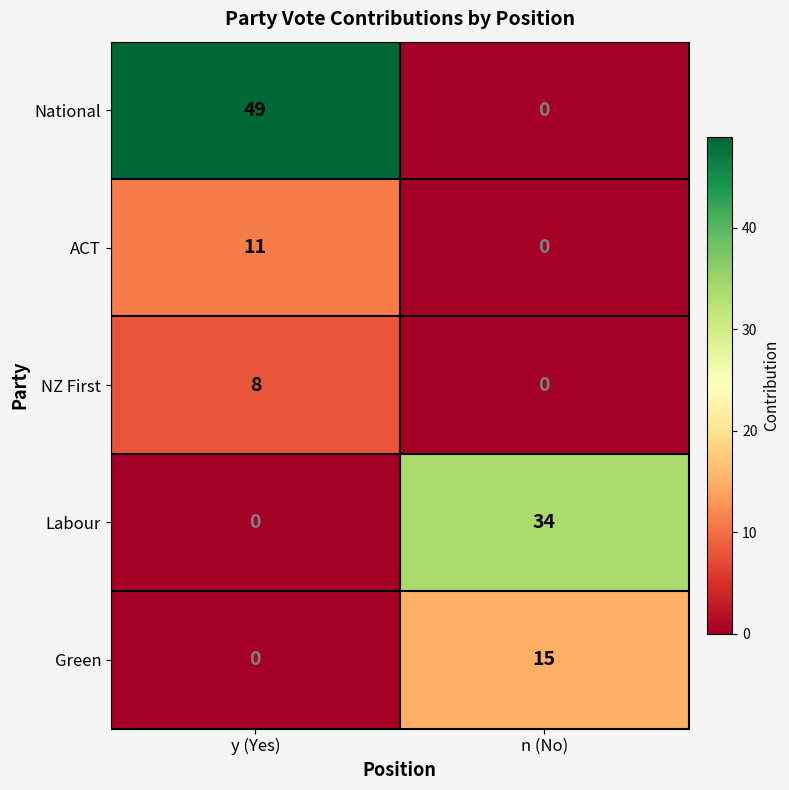

Rank the series by their maximum value, from lowest to highest.

NZ First, ACT, Green, Labour, National